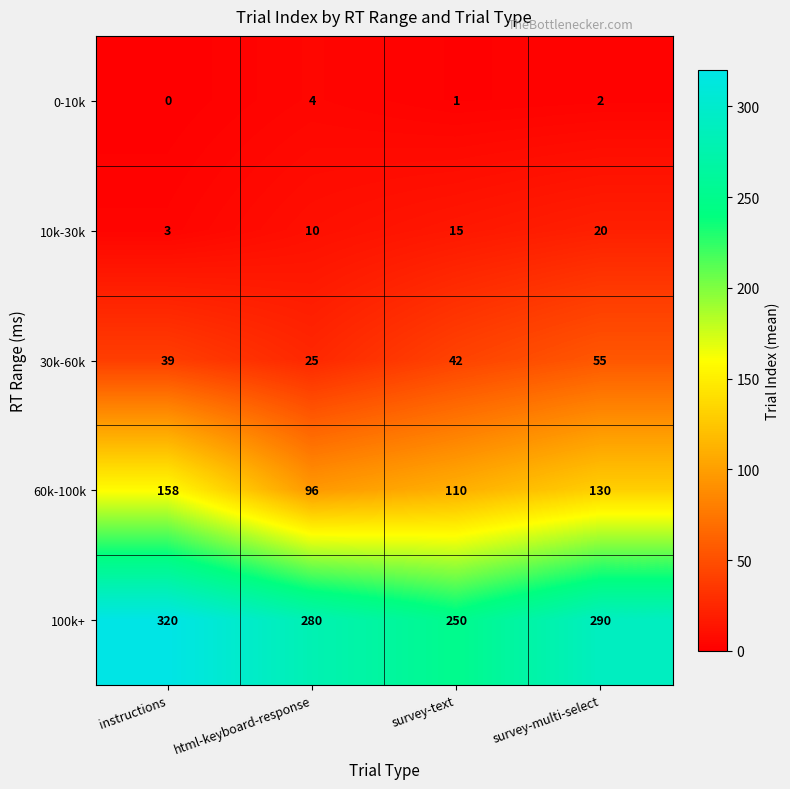

What is the average value of the 30k-60k series?

40